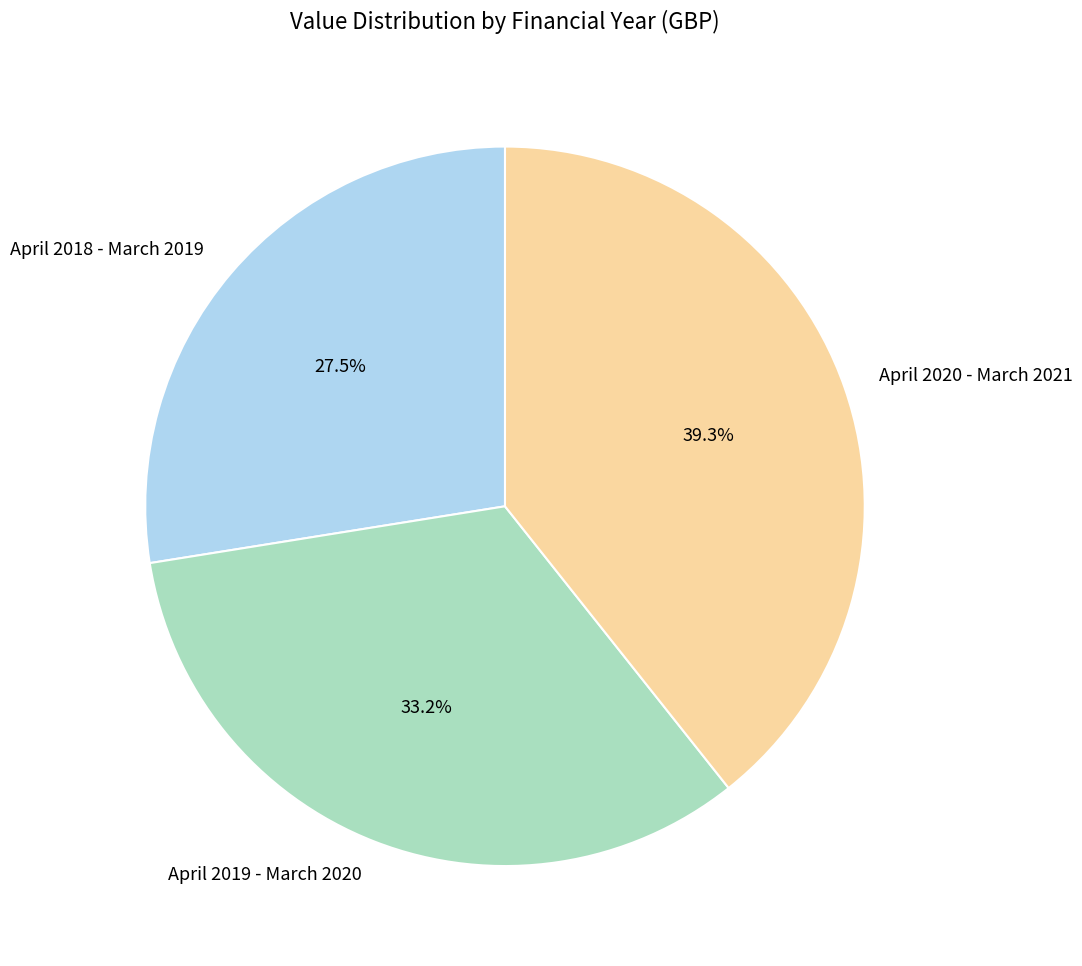

To the nearest percent, what is the difference between the April 2020 - March 2021 and April 2018 - March 2019 slice percentages?

12%